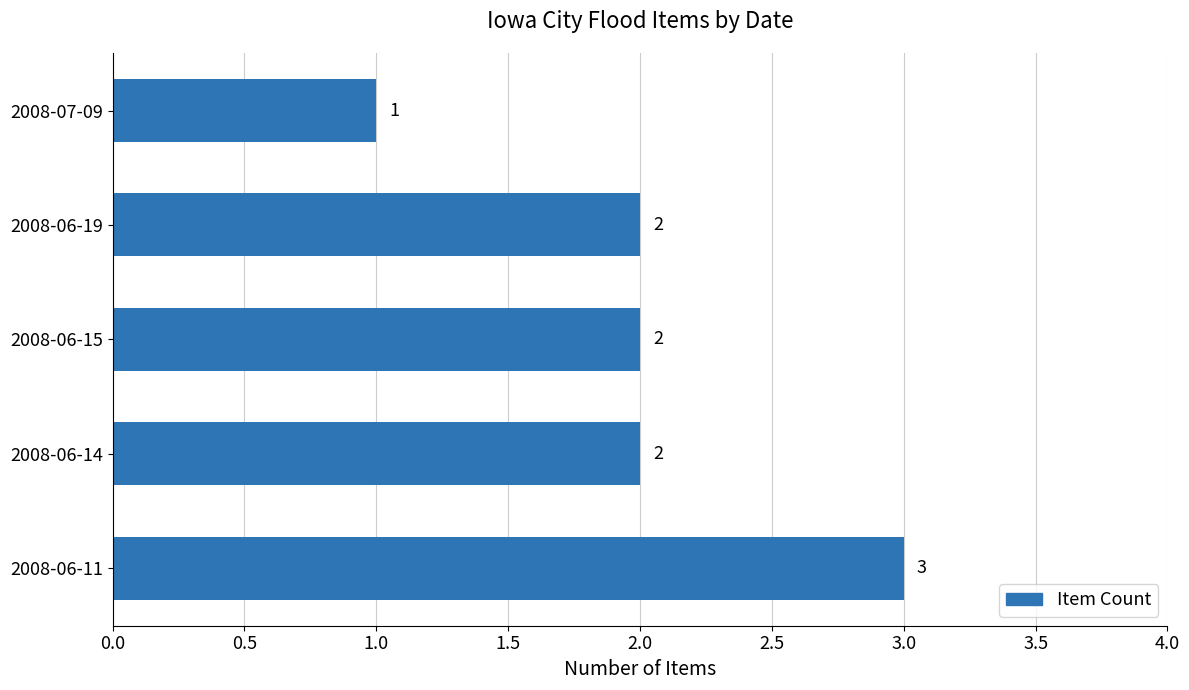

What is the ratio of the value at 2008-07-09 to the value at 2008-06-11?

0.3